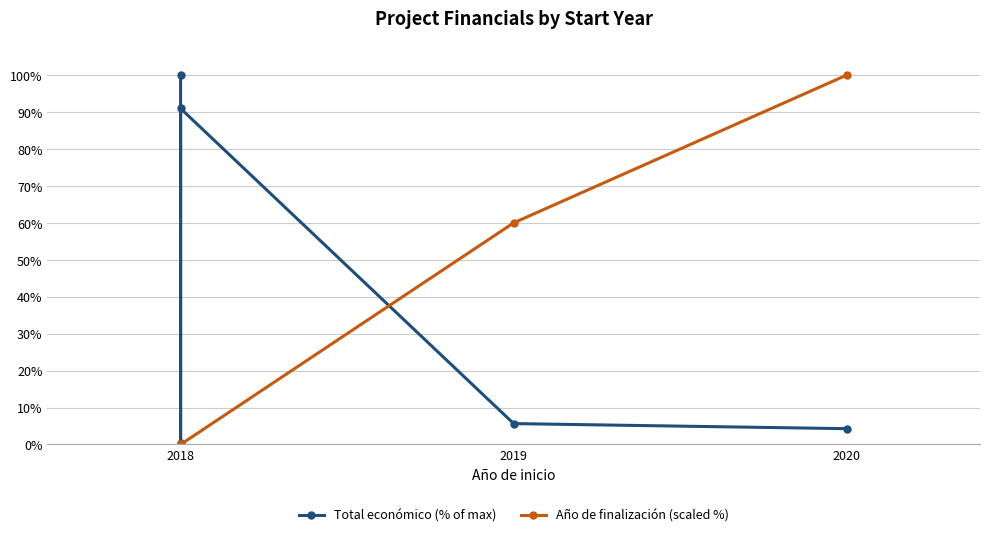

What is the sum of all Año de finalización (scaled %) values?

160.0